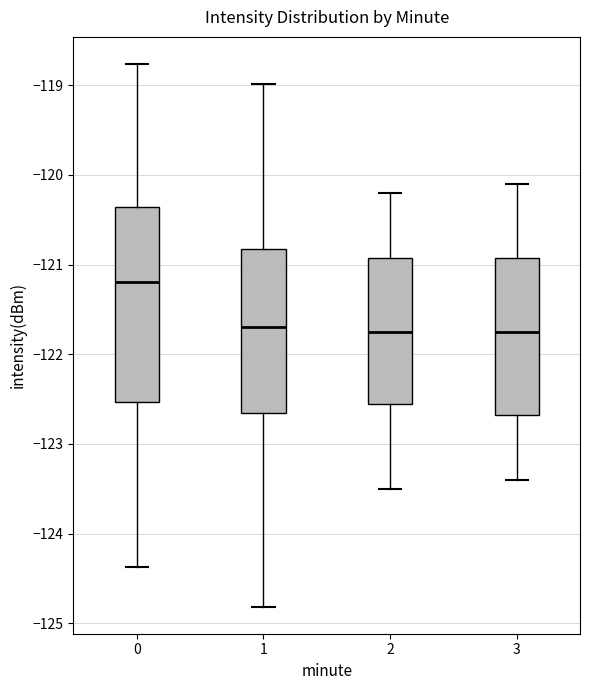

Reading left to right, transcribe this box plot: for each box, give where its median line is, the range the box spans, and where its two whiskers end, as read against the y-axis. The values are not printed on the chart, so give them approximately, as read against the axis.

0: median -121.2, box -122.5 to -120.4, whiskers -124.4 to -118.8
1: median -121.7, box -122.6 to -120.8, whiskers -124.8 to -119.0
2: median -121.7, box -122.5 to -120.9, whiskers -123.5 to -120.2
3: median -121.7, box -122.7 to -120.9, whiskers -123.4 to -120.1